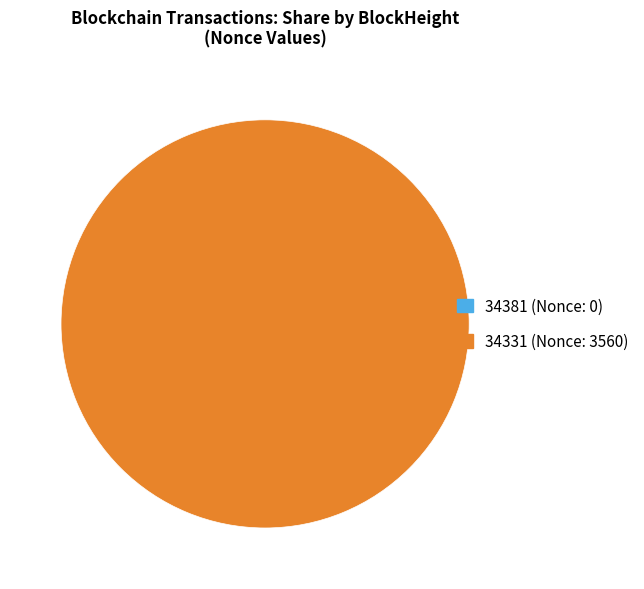

Is the sum of 34381 and 34331 greater than half?

Yes